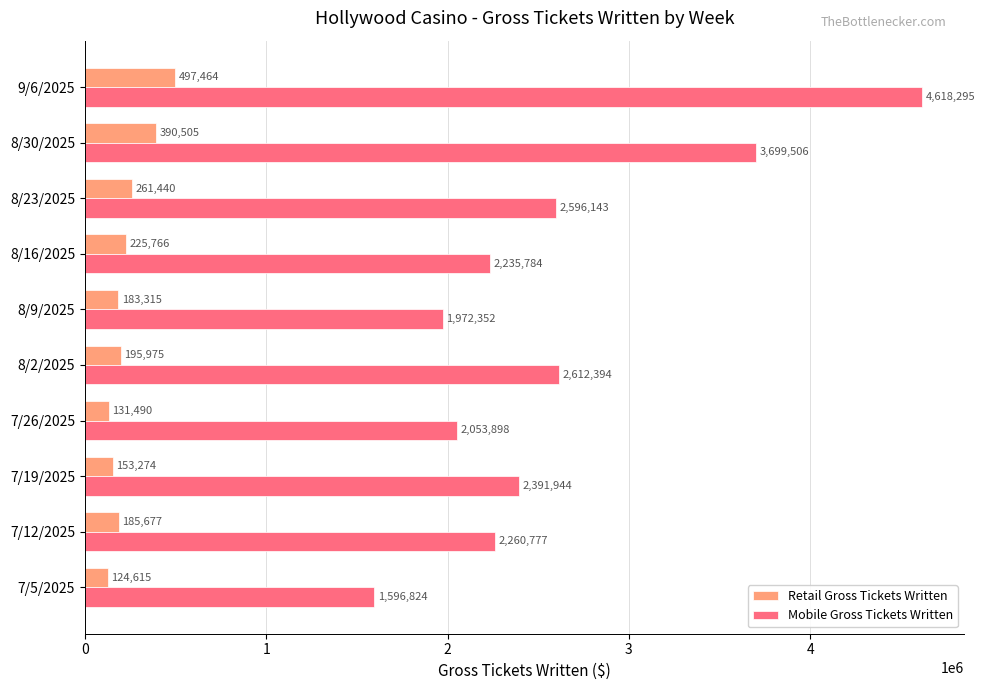

At which category is the sum across all series the highest?

9/6/2025